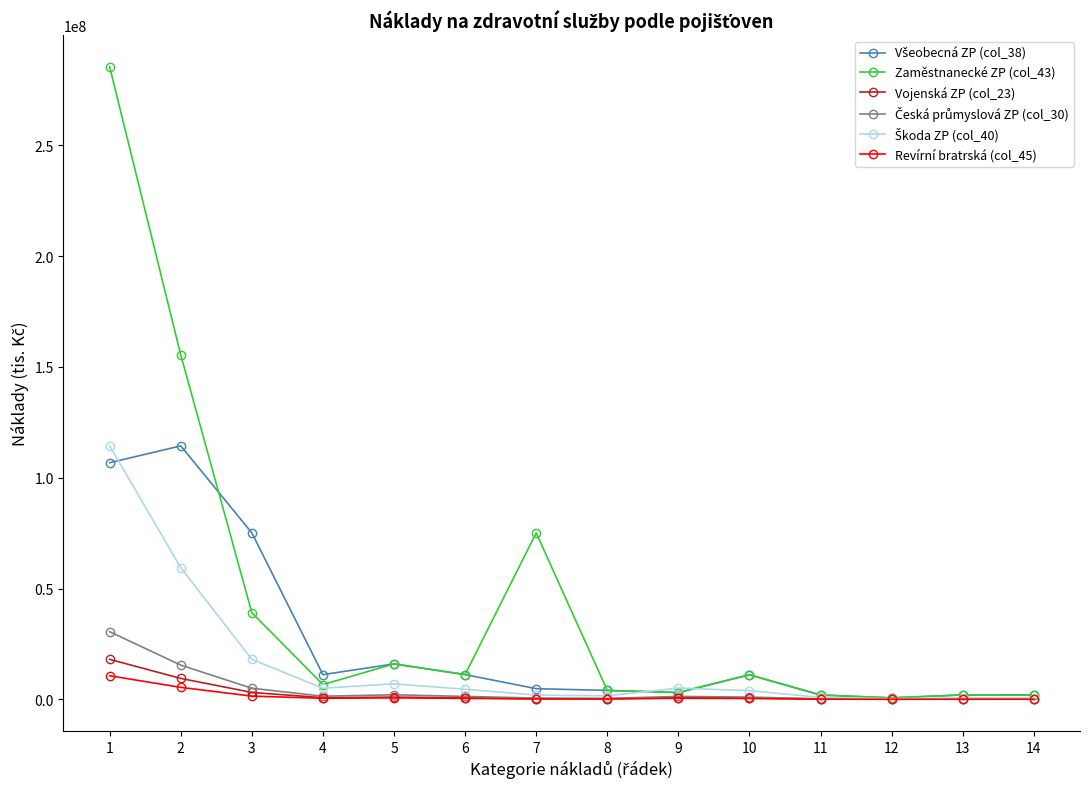

Which series has the largest total across all categories?

Zaměstnanecké ZP (col_43)